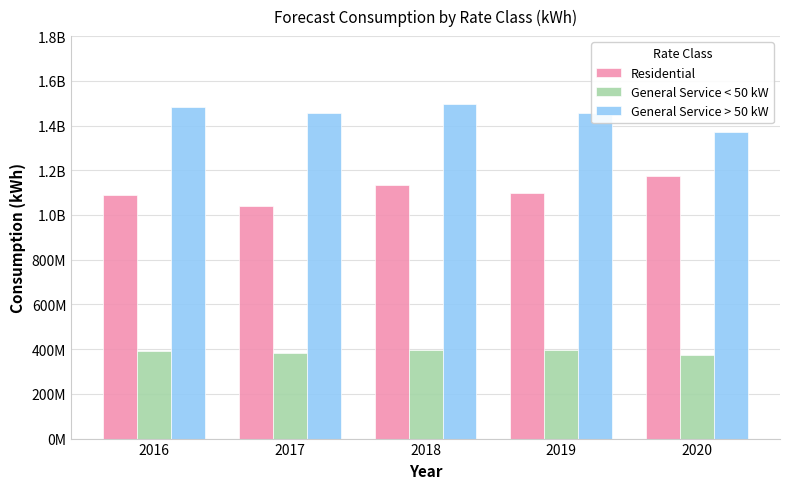

What is the value of the Residential bar at the 3rd from the left?

1134273426.7